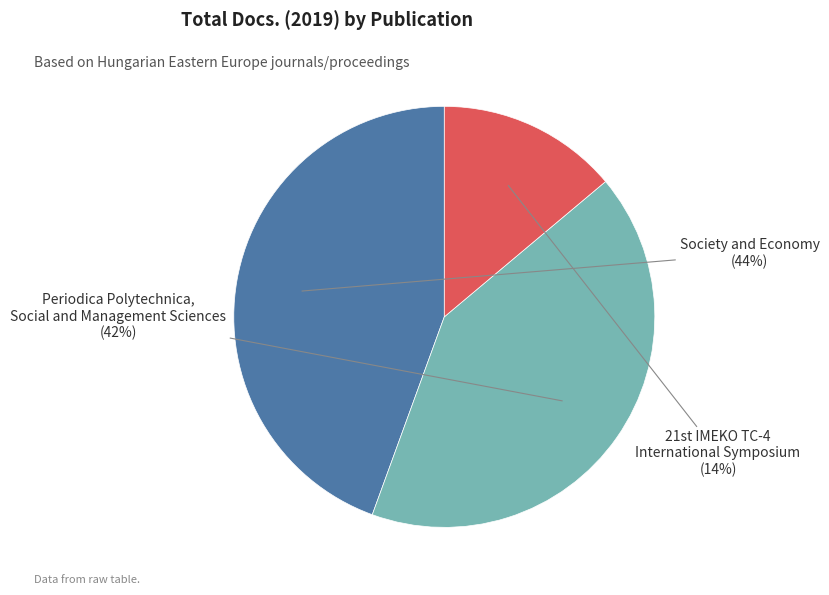

To the nearest percent, what percentage of the pie is Periodica Polytechnica, Social and Management Sciences?

42%